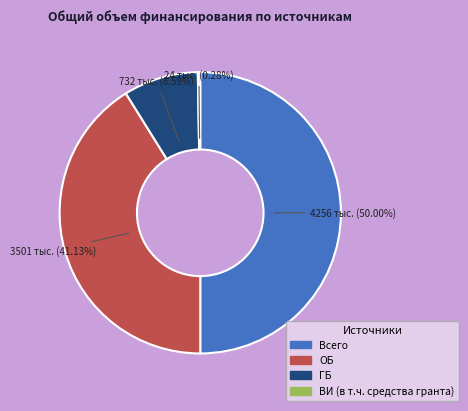

Approximately how many times larger is the value at ОБ compared to ГБ?

4.8